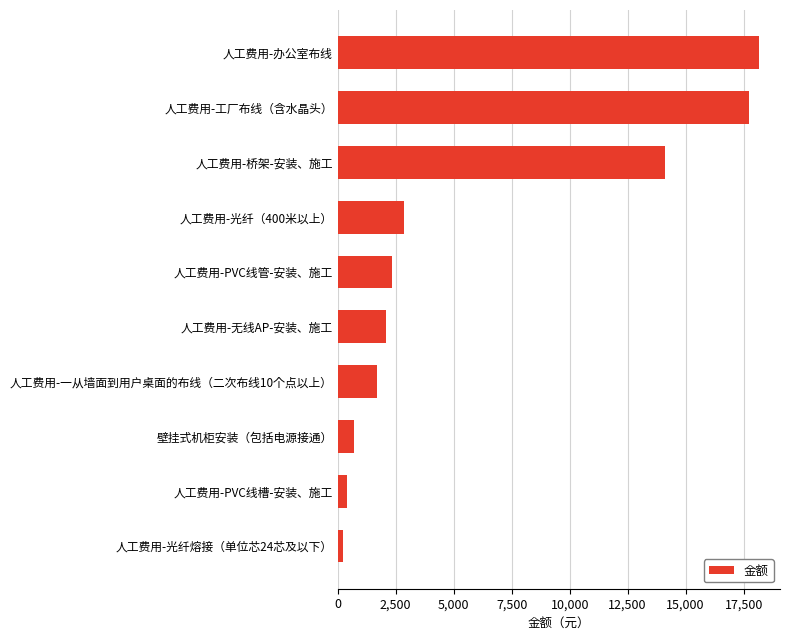

What is the change in value from 人工费用-工厂布线（含水晶头） to 人工费用-办公室布线?

+448